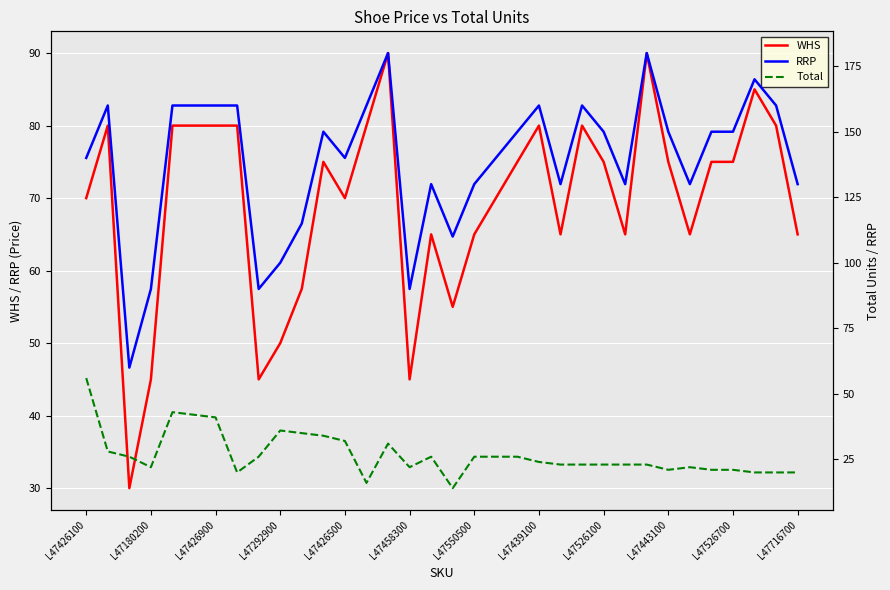

True or false: RRP and WHS cross at least once.

False